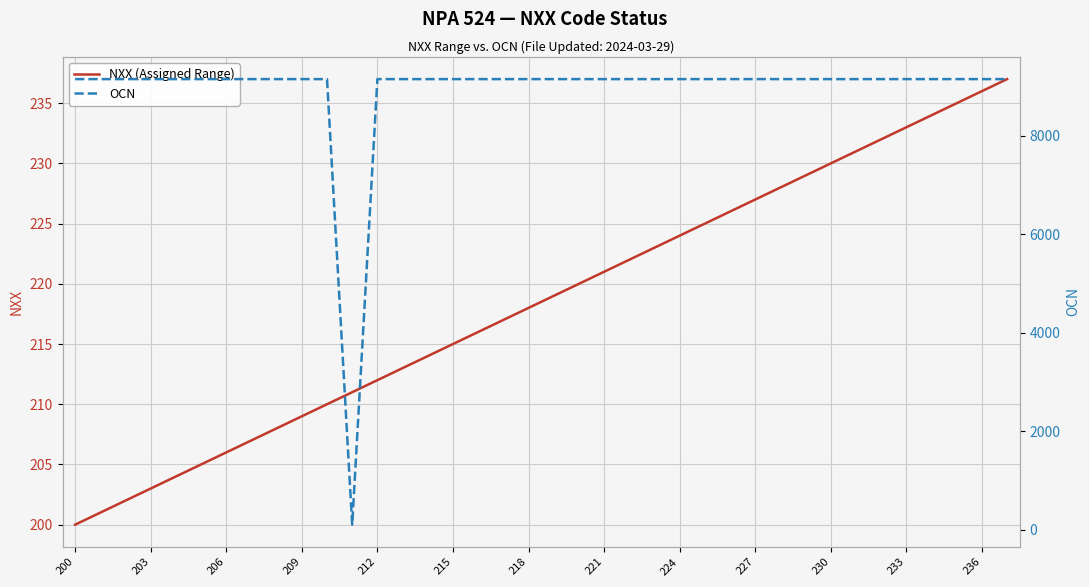

The NXX (Assigned Range) series shows 221 at 221. True or false?

True